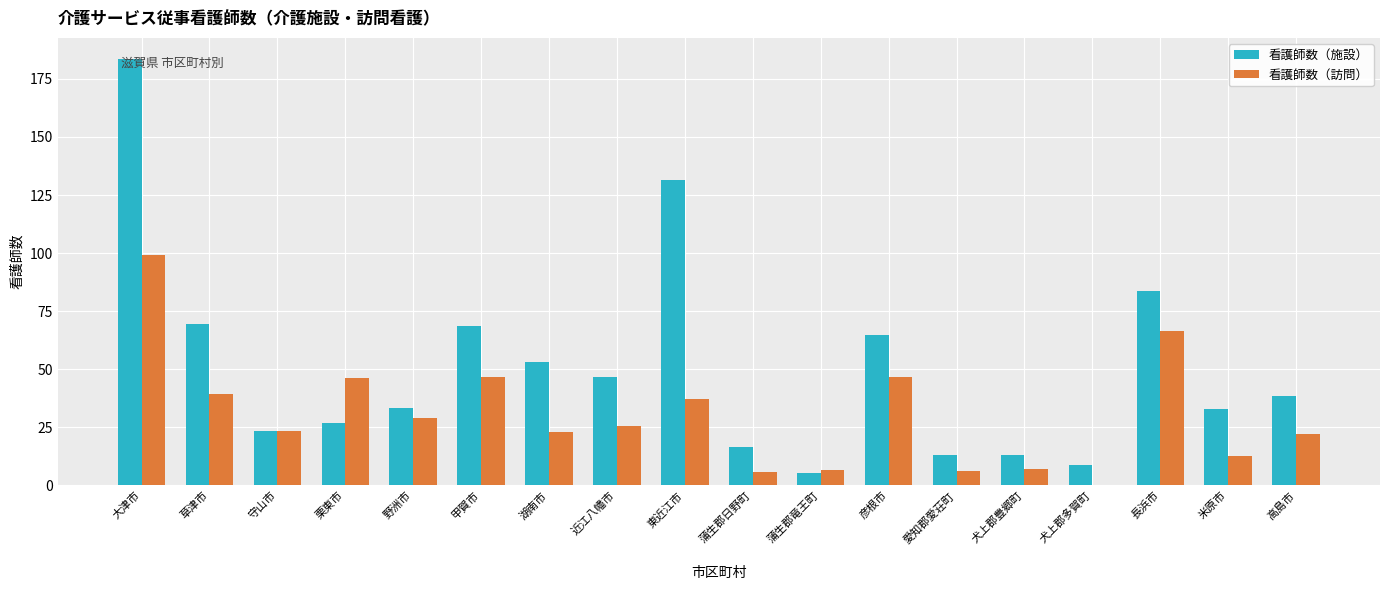

How many values in the 看護師数（訪問） series exceed 25?

9